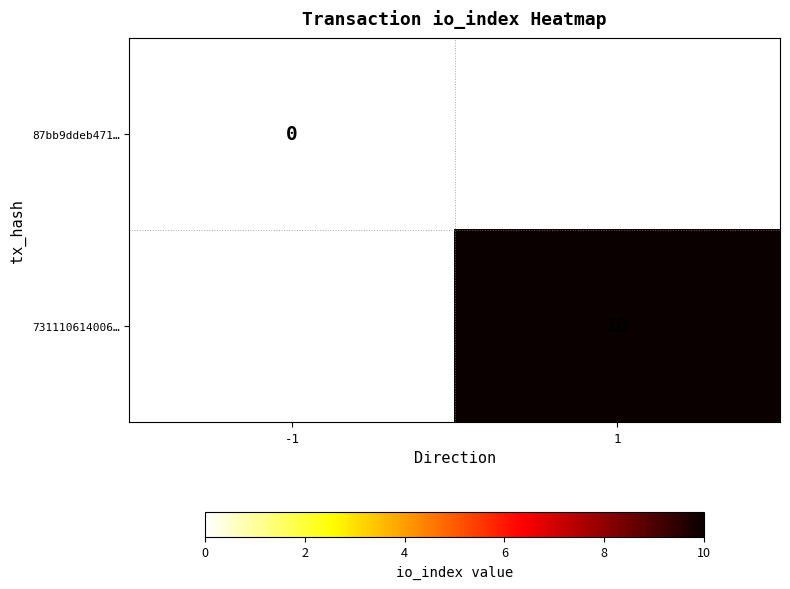

Is it true that 731110614006… equals 17 at 1?

False